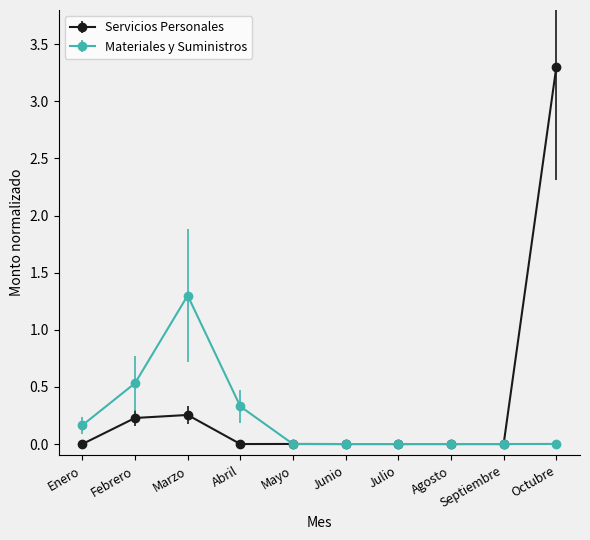

What is the sum of all Servicios Personales values?

3.8